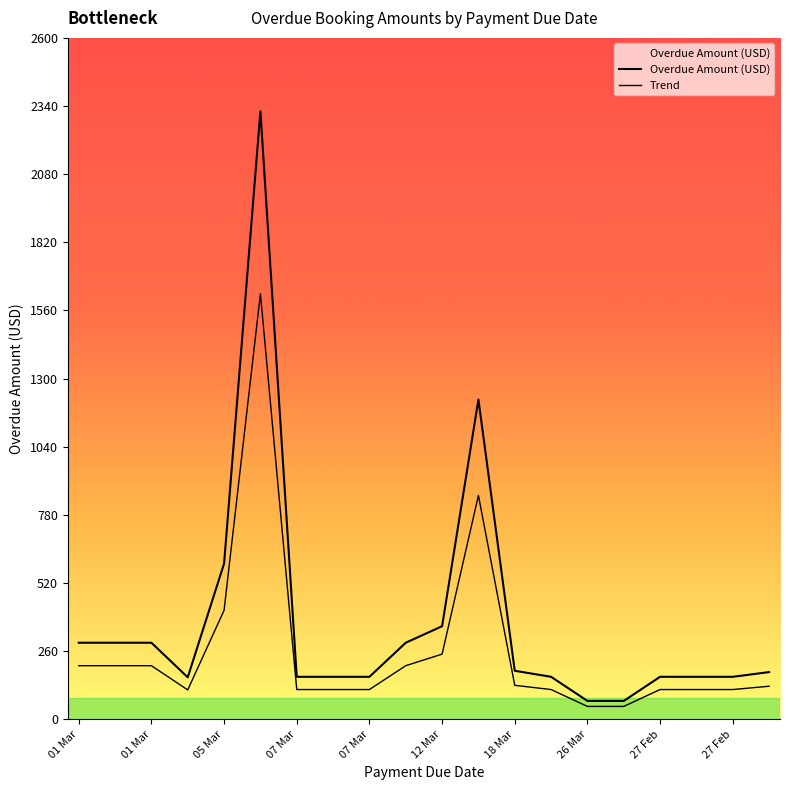

What is the minimum value shown in the chart?

70